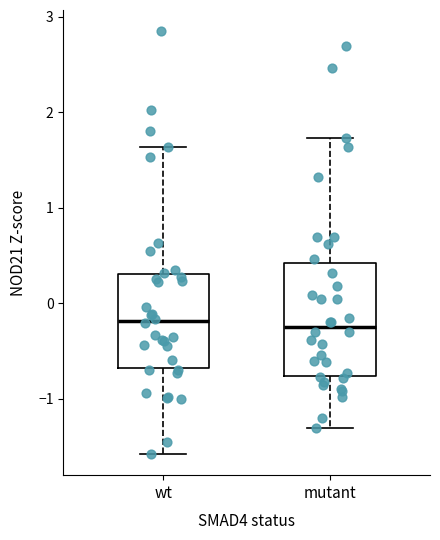

Reading left to right, transcribe this box plot: for each box, give where its median line is, the range the box spans, and where its two whiskers end, as read against the y-axis. The values are not printed on the chart, so give them approximately, as read against the axis.

wt: median -0.2, box -0.7 to 0.3, whiskers -1.6 to 1.6
mutant: median -0.2, box -0.8 to 0.4, whiskers -1.3 to 1.7